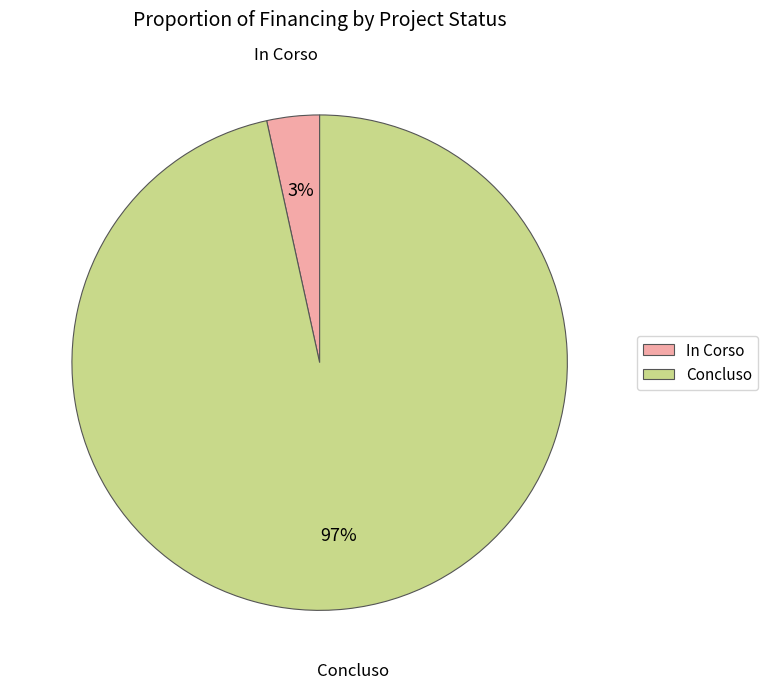

To the nearest percent, what portion does Concluso represent?

97%